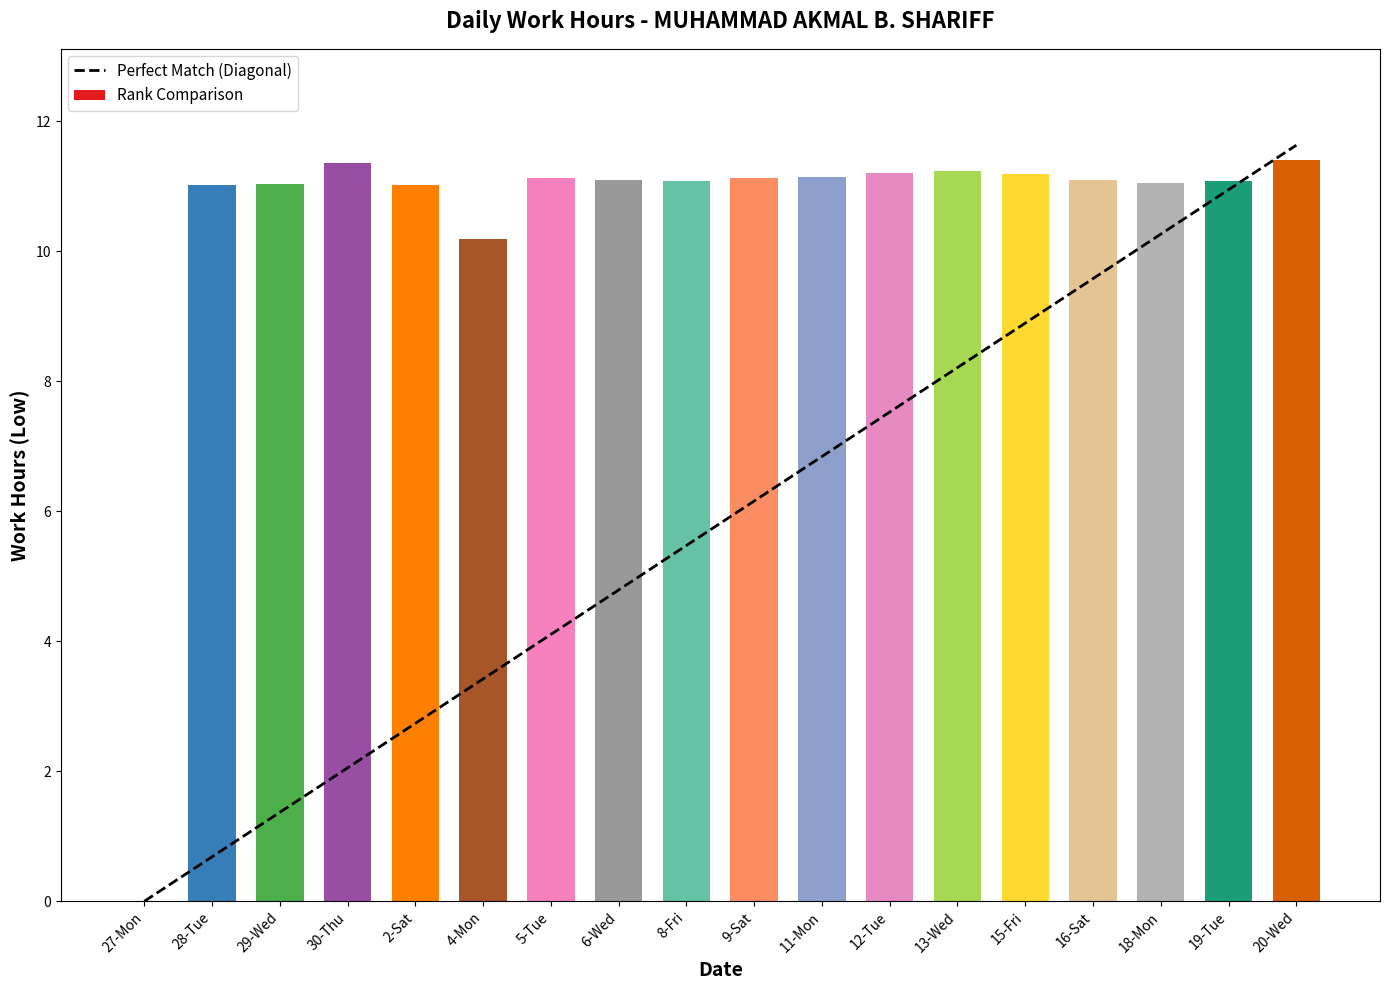

List the labels in order of value, smallest first.

27-Mon, 4-Mon, 28-Tue, 2-Sat, 29-Wed, 18-Mon, 19-Tue, 8-Fri, 6-Wed, 16-Sat, 5-Tue, 9-Sat, 11-Mon, 15-Fri, 12-Tue, 13-Wed, 30-Thu, 20-Wed